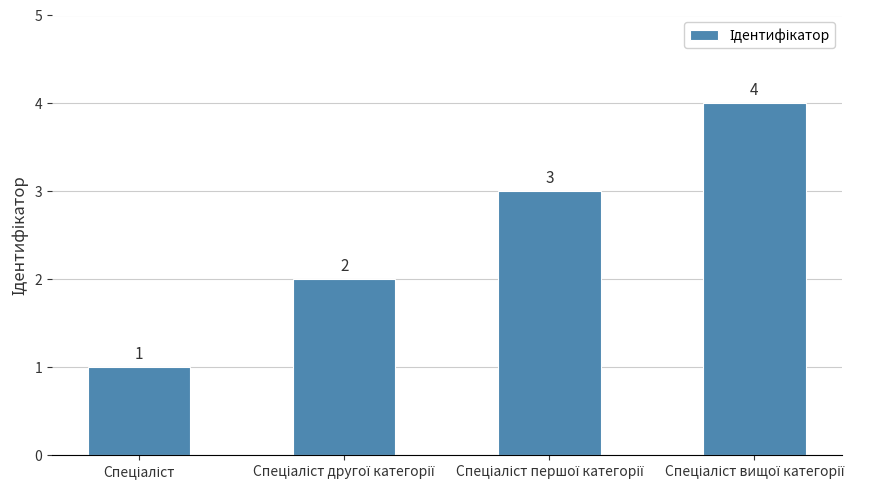

What is the difference between the maximum and minimum values?

3